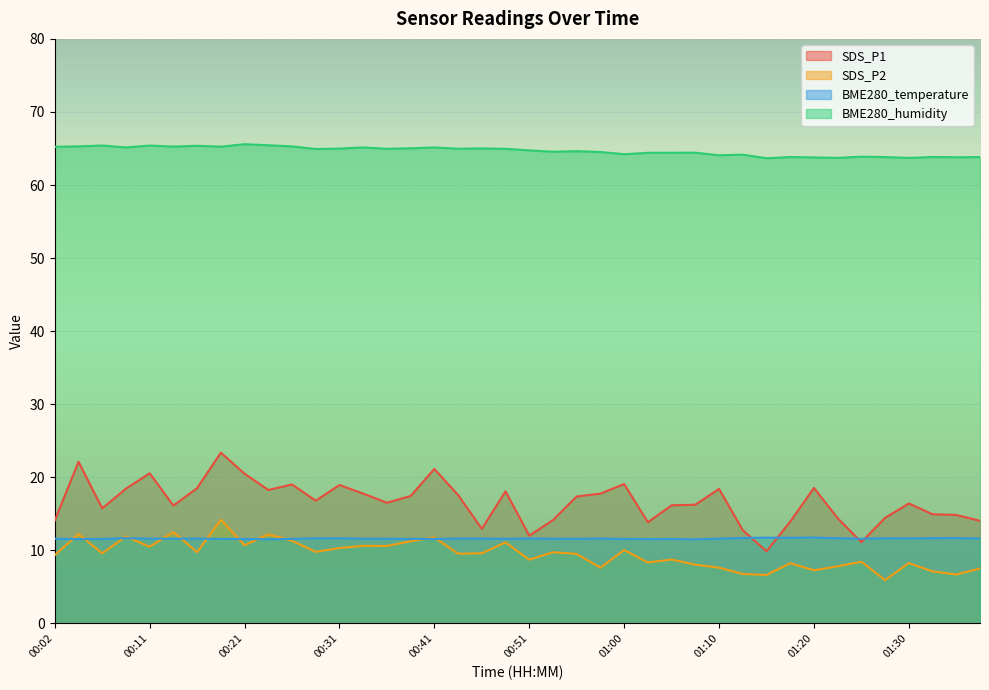

Which series has the largest total across all categories?

BME280_humidity